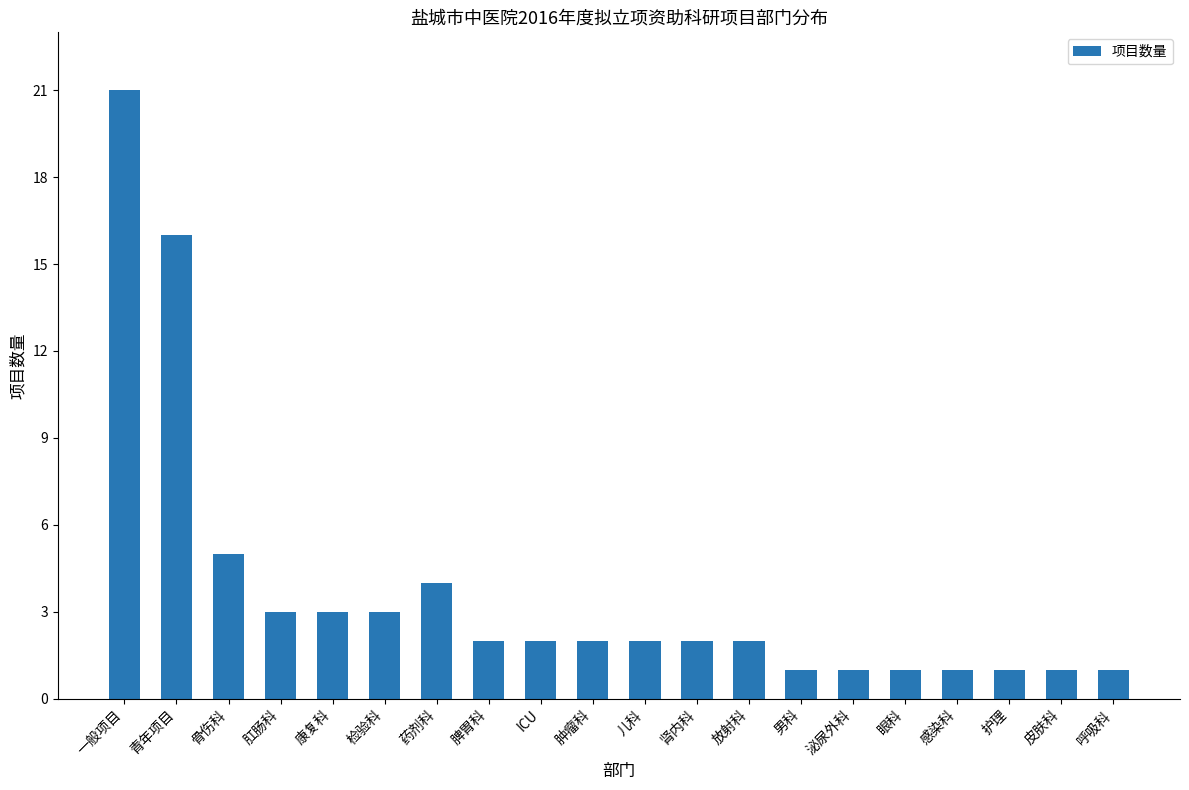

What is the value of the 15th bar from the left?

1